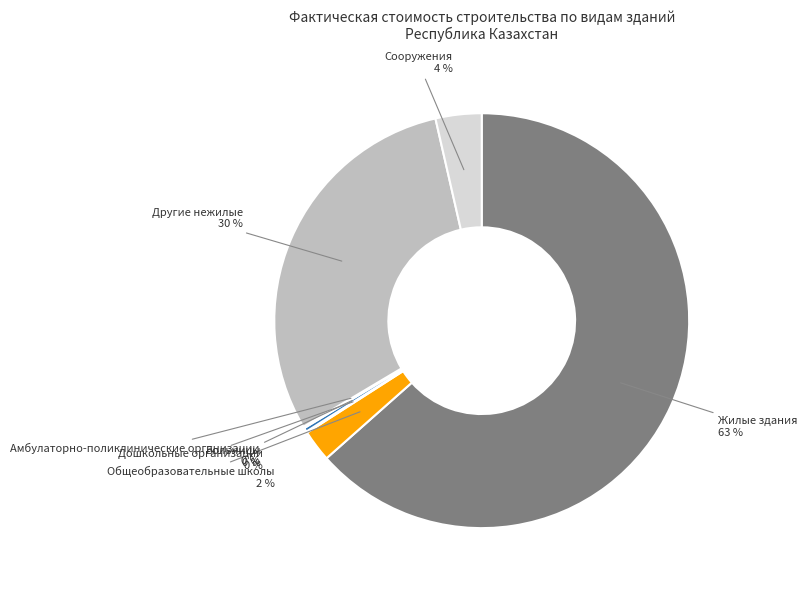

Which slice is the largest?

Жилые здания